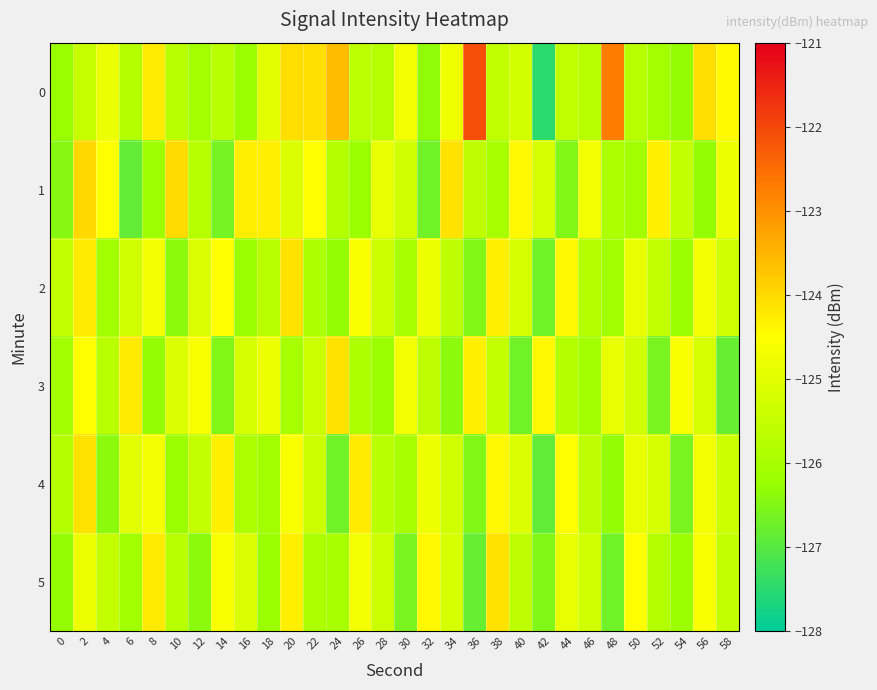

Reading left to right, extract all data points from this chart.

0: 0=-126.2	2=-125.5	4=-124.8	6=-125.8	8=-124.3	10=-125.7	12=-126.1	14=-125.7	16=-126.2	18=-125.0	20=-124.1	22=-124.1	24=-123.6	26=-125.6	28=-125.7	30=-124.7	32=-126.3	34=-124.8	36=-122.1	38=-125.6	40=-125.3	42=-127.5	44=-125.6	46=-125.7	48=-122.7	50=-125.7	52=-126.1	54=-126.3	56=-124.1	58=-124.4
1: 0=-126.5	2=-124.0	4=-124.5	6=-126.9	8=-126.1	10=-124.0	12=-125.8	14=-126.7	16=-124.3	18=-124.3	20=-125.1	22=-124.5	24=-125.8	26=-126.2	28=-124.9	30=-125.3	32=-126.7	34=-124.1	36=-125.6	38=-126.0	40=-124.4	42=-125.2	44=-126.5	46=-124.7	48=-125.9	50=-126.1	52=-124.3	54=-125.5	56=-126.3	58=-124.8
2: 0=-125.5	2=-124.2	4=-126.1	6=-125.3	8=-124.7	10=-126.4	12=-125.1	14=-124.5	16=-126.2	18=-125.7	20=-124.1	22=-125.9	24=-126.3	26=-124.6	28=-125.4	30=-126.0	32=-124.8	34=-125.6	36=-126.5	38=-124.3	40=-125.2	42=-126.7	44=-124.4	46=-125.8	48=-126.1	50=-124.9	52=-125.5	54=-126.2	56=-124.7	58=-125.3
3: 0=-126.1	2=-124.5	4=-125.7	6=-124.2	8=-126.3	10=-125.1	12=-124.6	14=-126.5	16=-125.2	18=-124.8	20=-126.0	22=-125.4	24=-124.1	26=-125.9	28=-126.2	30=-124.7	32=-125.6	34=-126.4	36=-124.3	38=-125.5	40=-126.7	42=-124.4	44=-125.8	46=-126.1	48=-124.9	50=-125.3	52=-126.6	54=-124.6	56=-125.2	58=-126.8
4: 0=-125.8	2=-124.1	4=-126.4	6=-125.0	8=-124.7	10=-126.2	12=-125.5	14=-124.3	16=-125.9	18=-126.1	20=-124.6	22=-125.4	24=-126.7	26=-124.2	28=-125.7	30=-126.0	32=-124.8	34=-125.3	36=-126.5	38=-124.4	40=-125.1	42=-126.9	44=-124.5	46=-125.6	48=-126.3	50=-124.9	52=-125.2	54=-126.6	56=-124.7	58=-125.4
5: 0=-126.3	2=-124.8	4=-125.5	6=-126.1	8=-124.2	10=-125.7	12=-126.4	14=-124.6	16=-125.1	18=-126.2	20=-124.3	22=-125.9	24=-126.0	26=-124.7	28=-125.4	30=-126.6	32=-124.4	34=-125.2	36=-126.8	38=-124.1	40=-125.6	42=-126.5	44=-124.9	46=-125.3	48=-126.7	50=-124.5	52=-125.8	54=-126.2	56=-124.6	58=-125.5